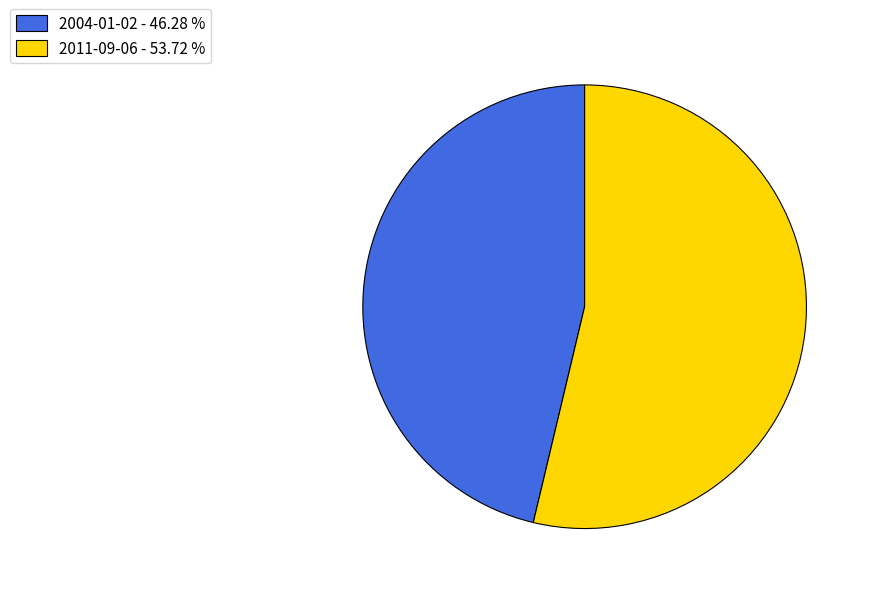

How many segments does this pie chart have?

2